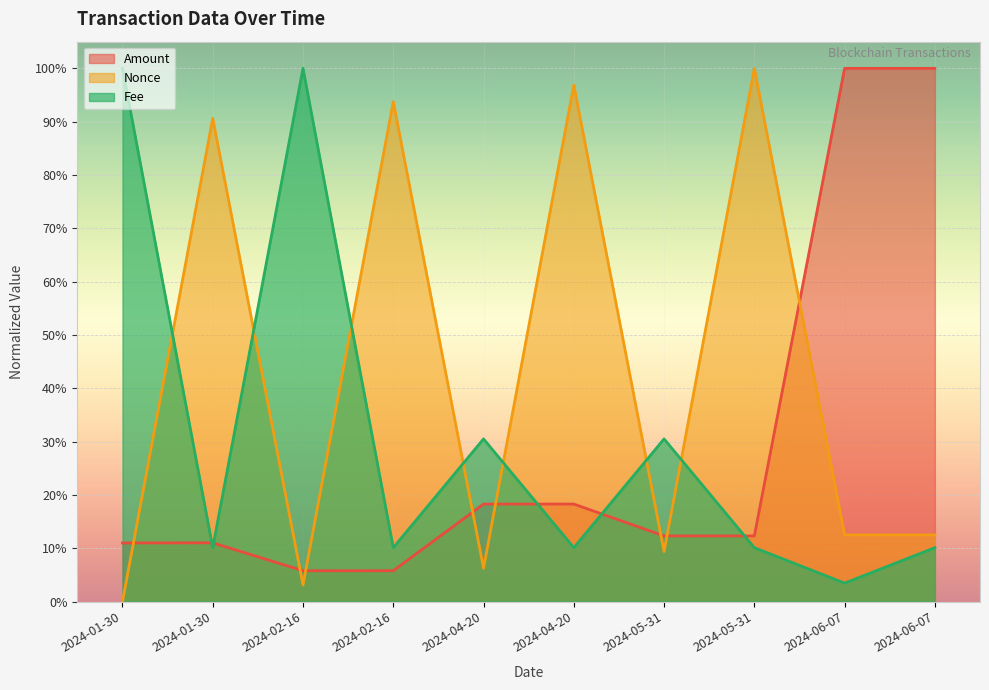

Is it true that Amount equals 0.0 at 2024-02-16?

False